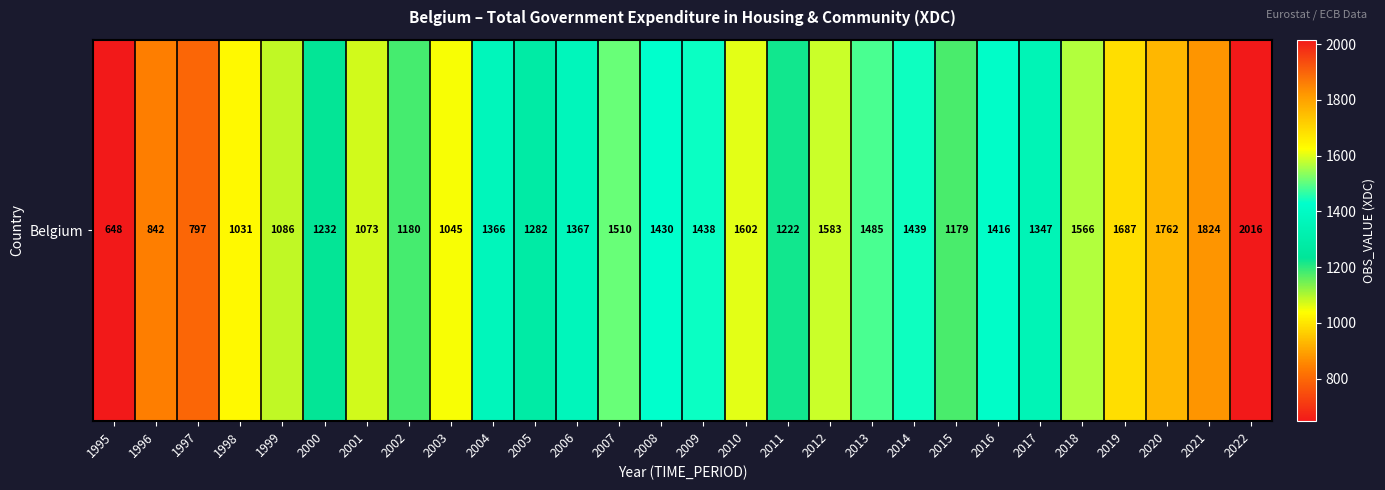

How many data points are above 1366?

15